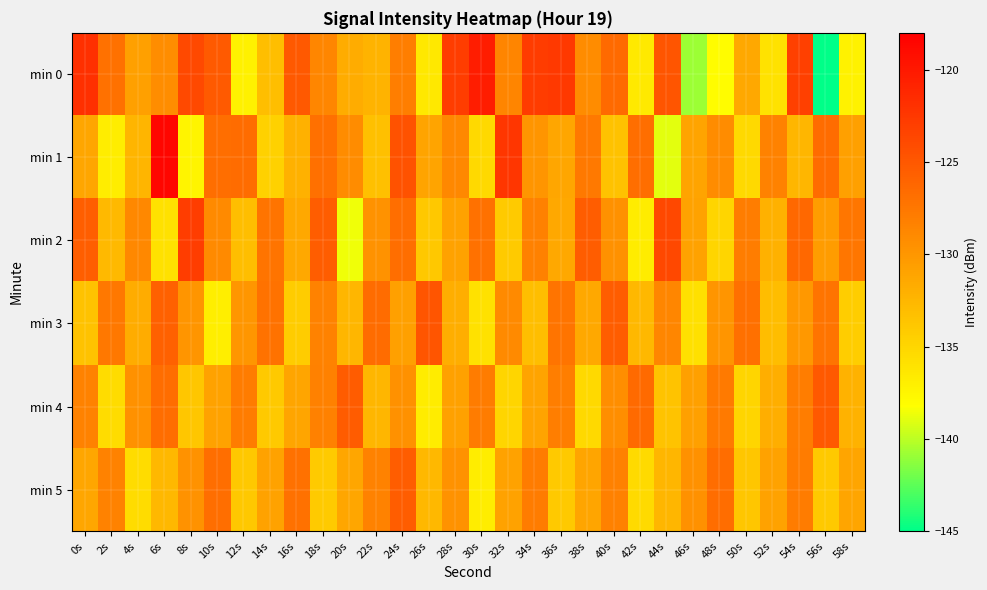

Which label corresponds to the largest value in the chart?

6s